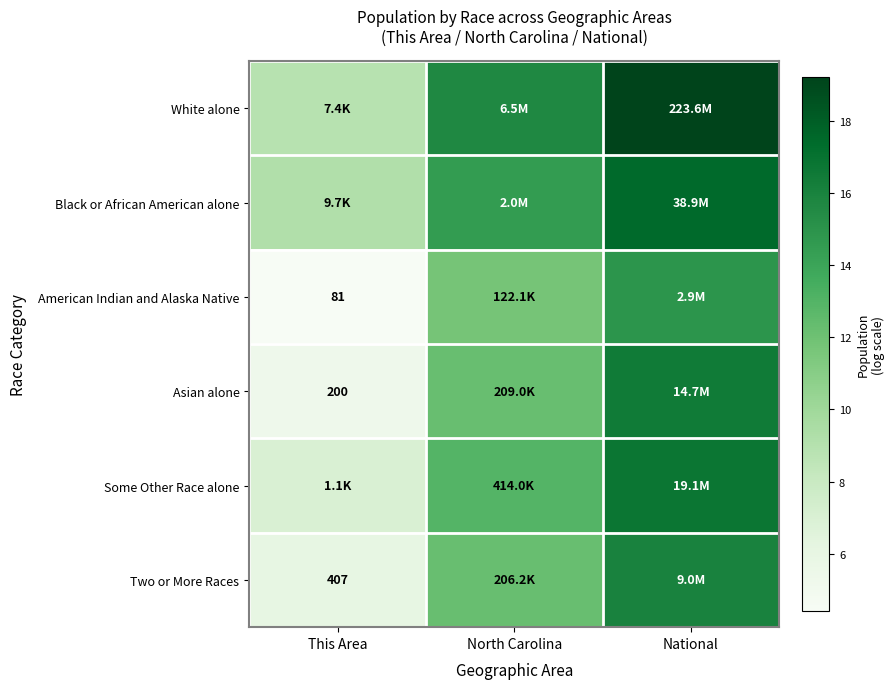

What is the sum of all American Indian and Alaska Native values?

31.0